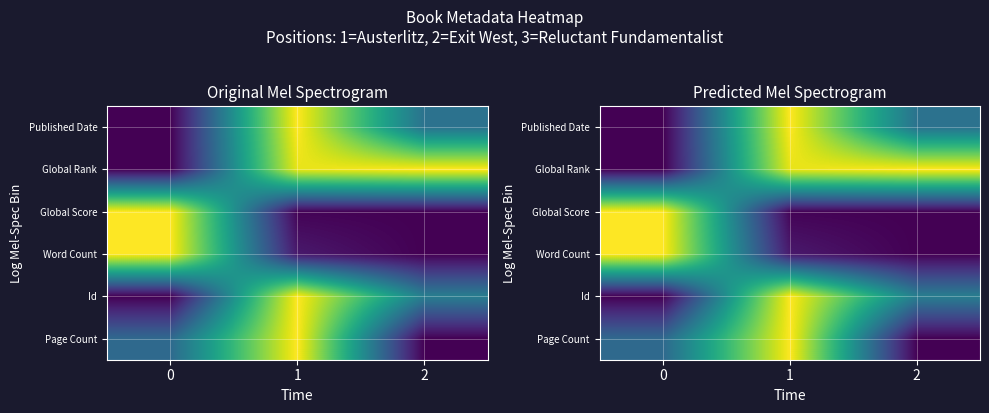

Between 1 and 2, which is larger?

1